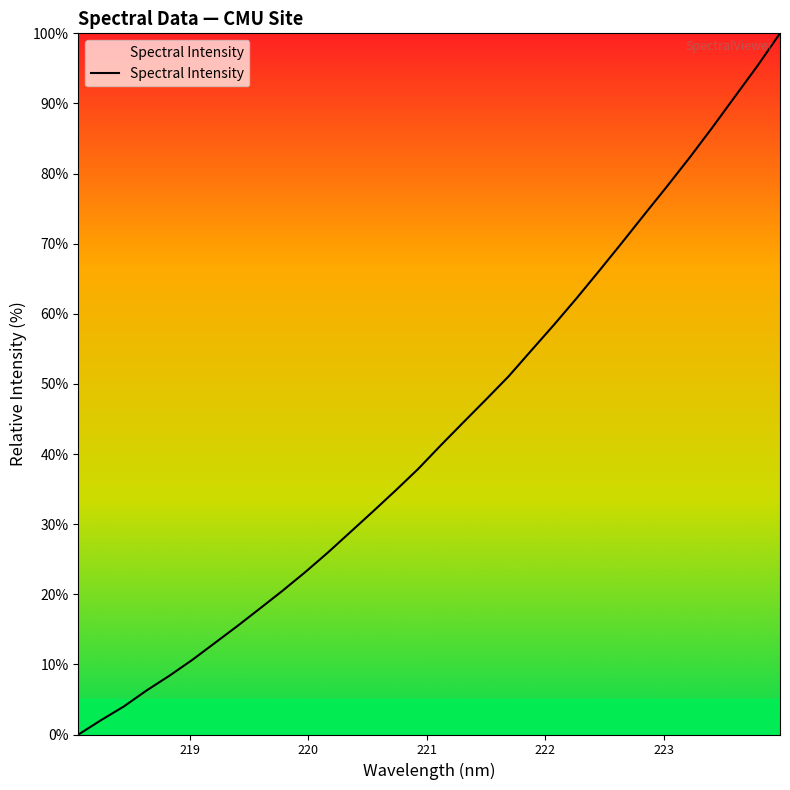

What is the greatest value displayed?

100.0